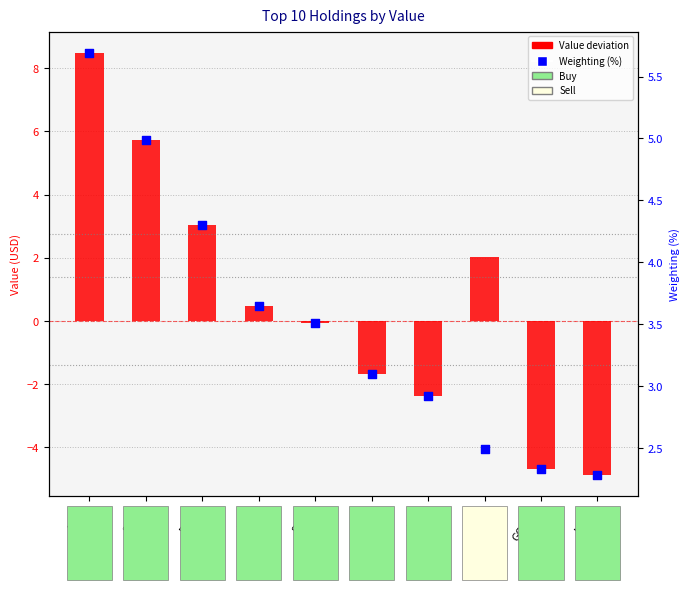

What is the total value across all series at FNDX?

7.4